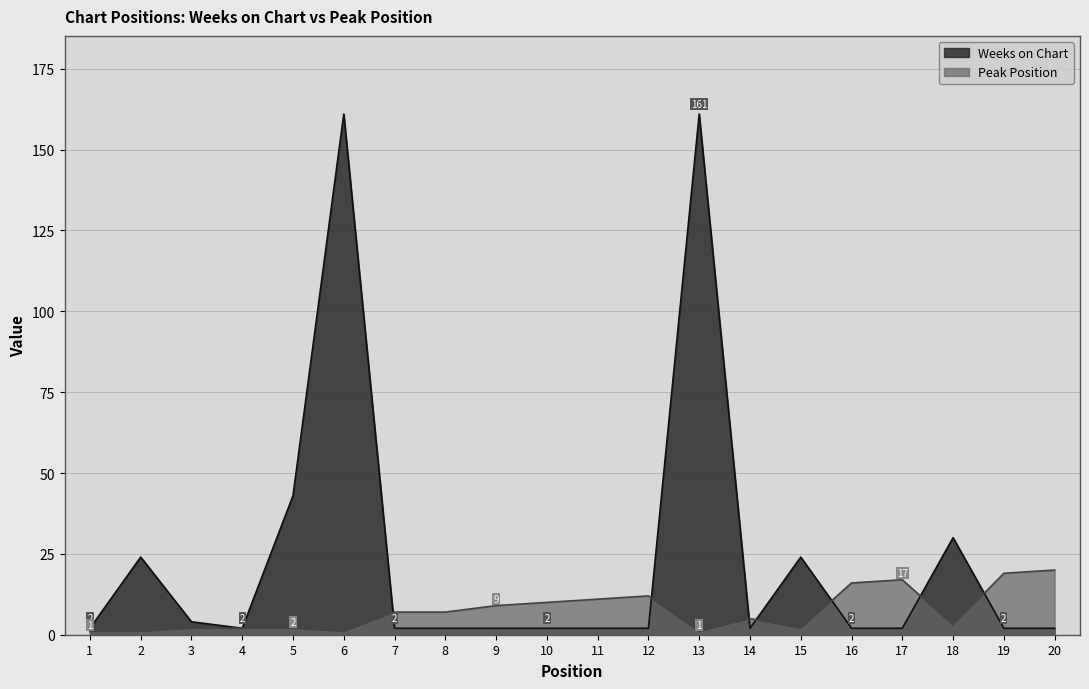

At which category is the sum across all series the highest?

6